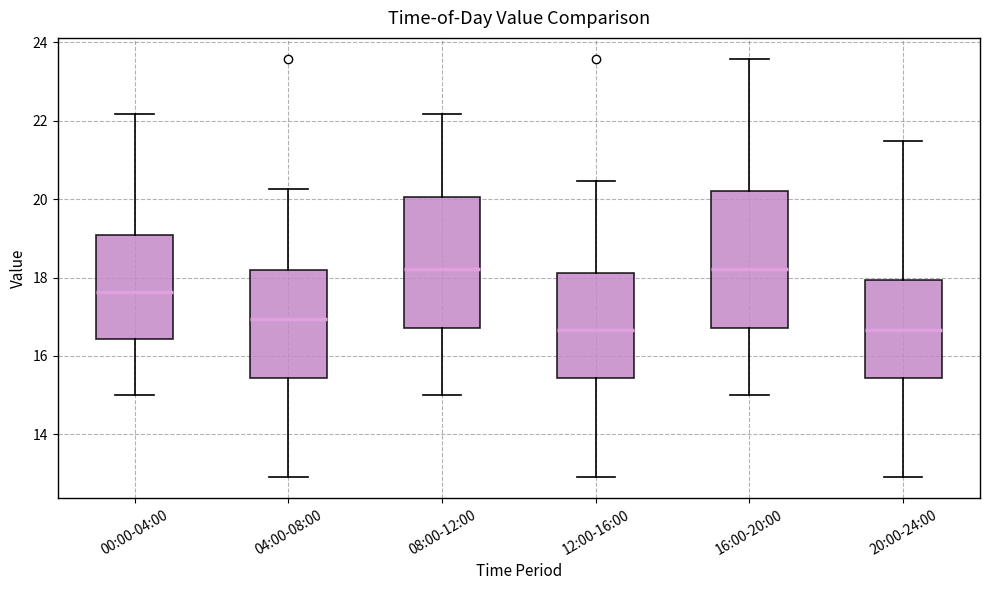

Where is the lower edge of the box for 16:00-20:00 on the y-axis? The values are not printed on the chart, so give them approximately, as read against the axis.

16.8